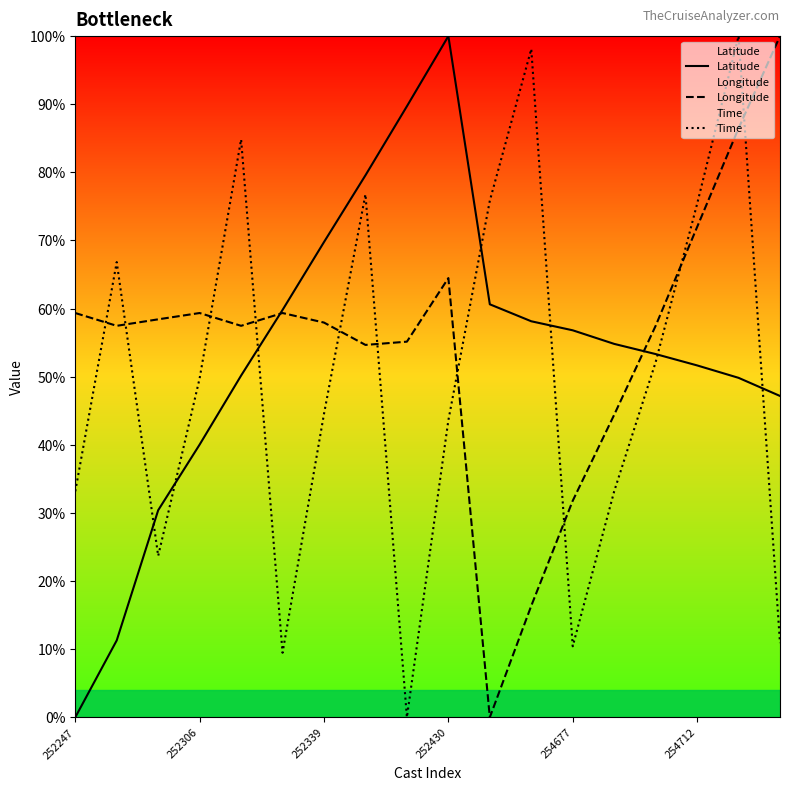

What is the total value across all series at 254712?

199.0